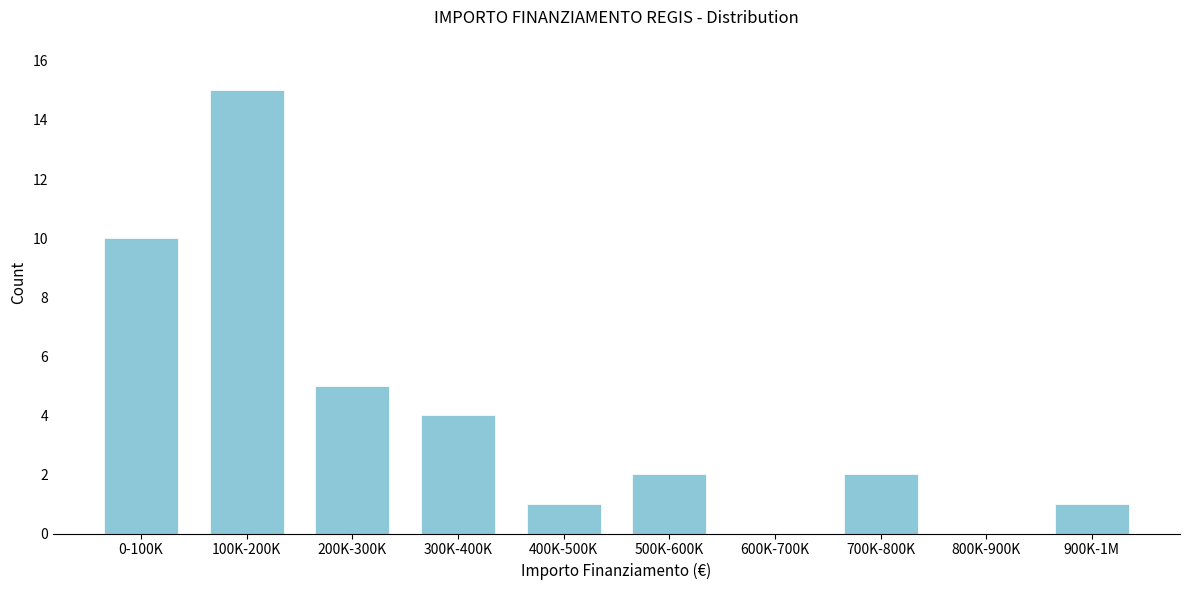

Reading left to right, extract all data points from this chart.

0-100K=10	100K-200K=15	200K-300K=5	300K-400K=4	400K-500K=1	500K-600K=2	600K-700K=0	700K-800K=2	800K-900K=0	900K-1M=1